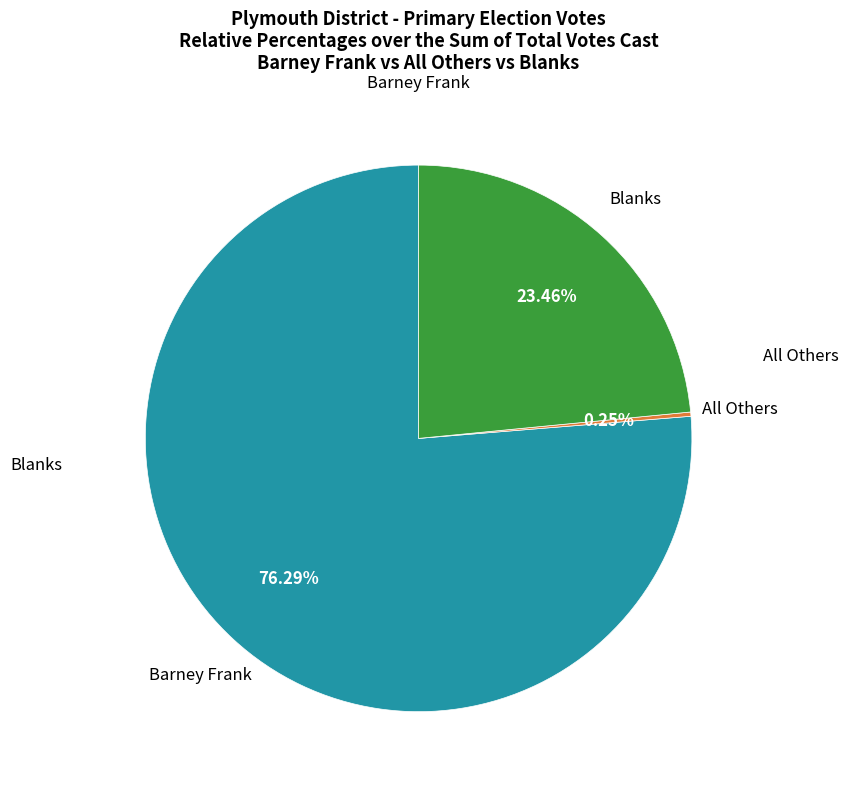

Does any single category account for the majority?

Yes